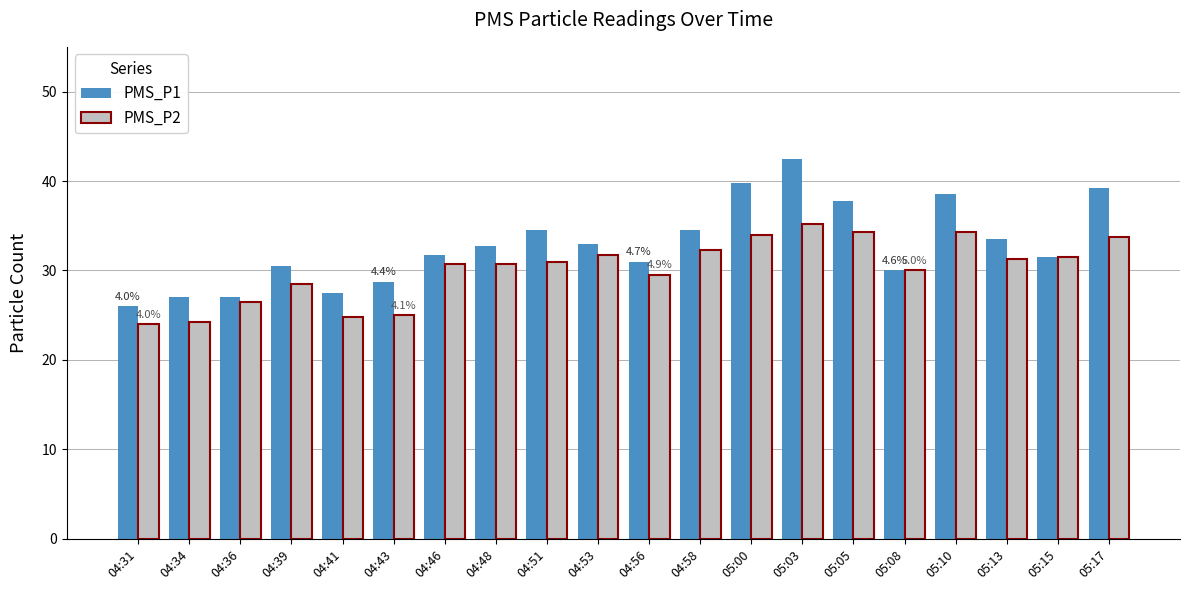

What is the maximum value shown in the chart?

42.5